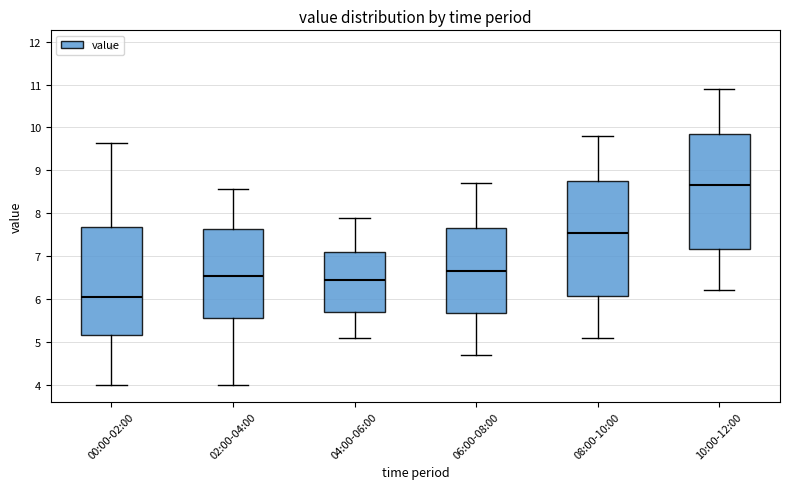

Which box has the lowest median line?

00:00-02:00